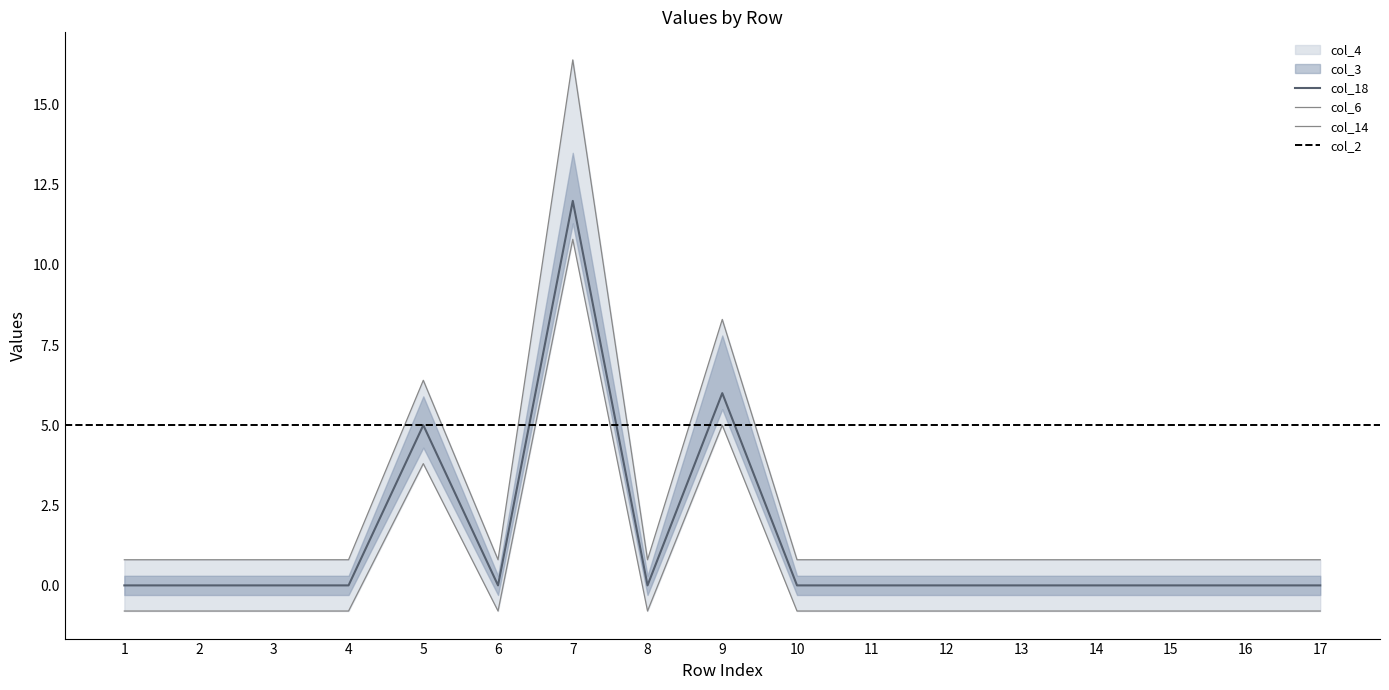

True or false: col_6 and col_18 cross at least once.

False